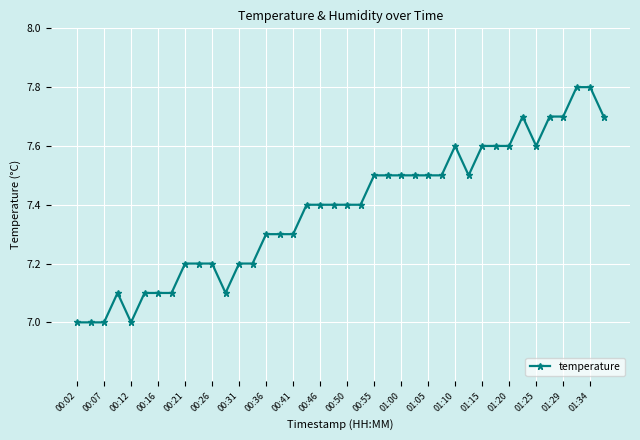

What is the value of the 13th point from the left?

7.2